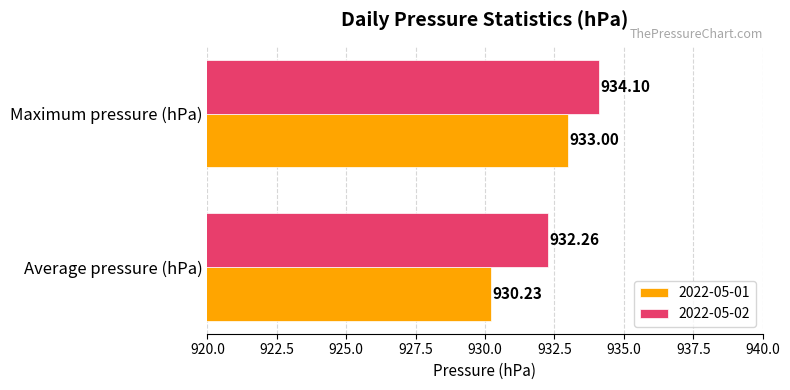

What is the difference between the highest and lowest values at Maximum pressure (hPa)?

1.1